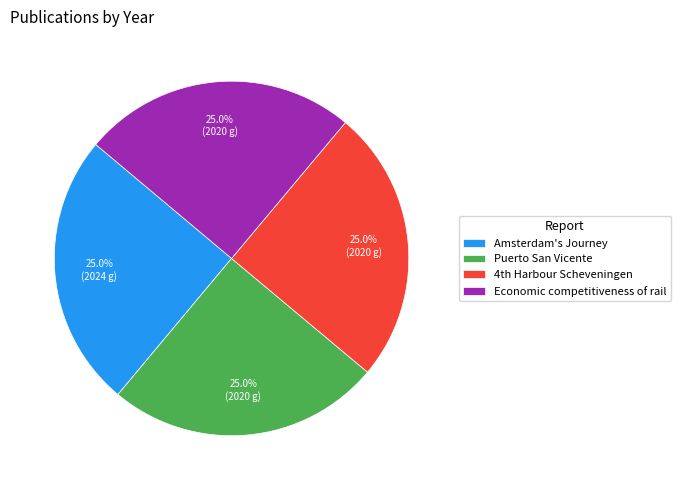

Count the number of slices in the pie.

4